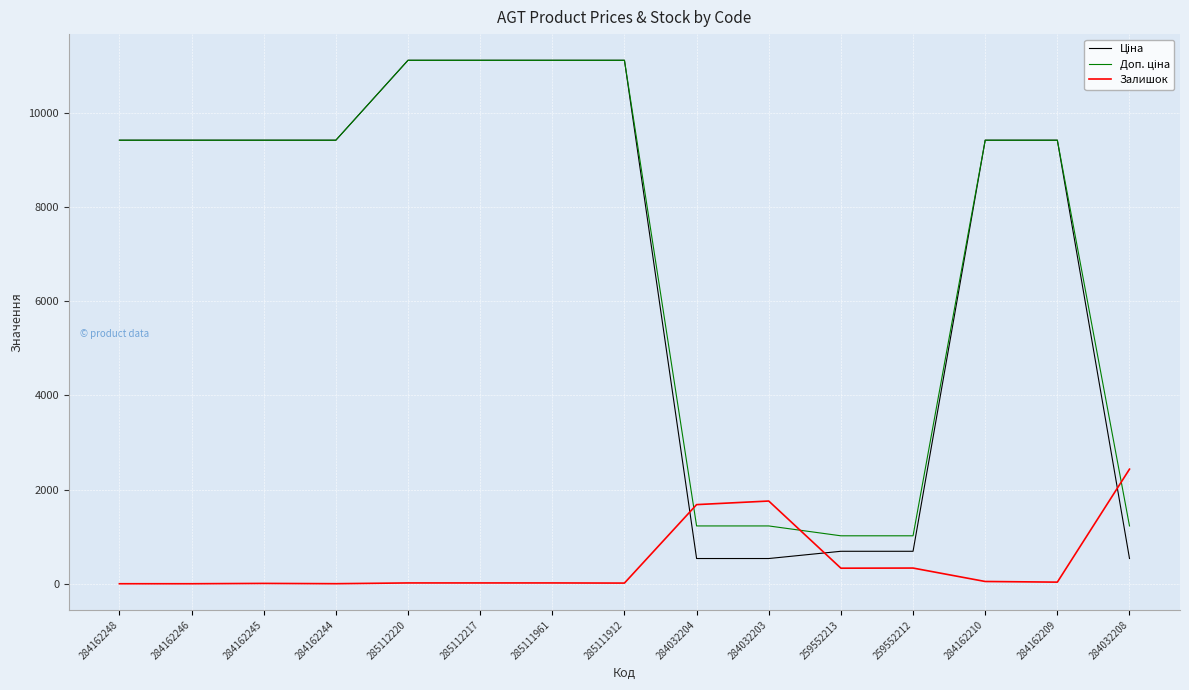

The Залишок series shows 330.0 at 259552213. True or false?

True